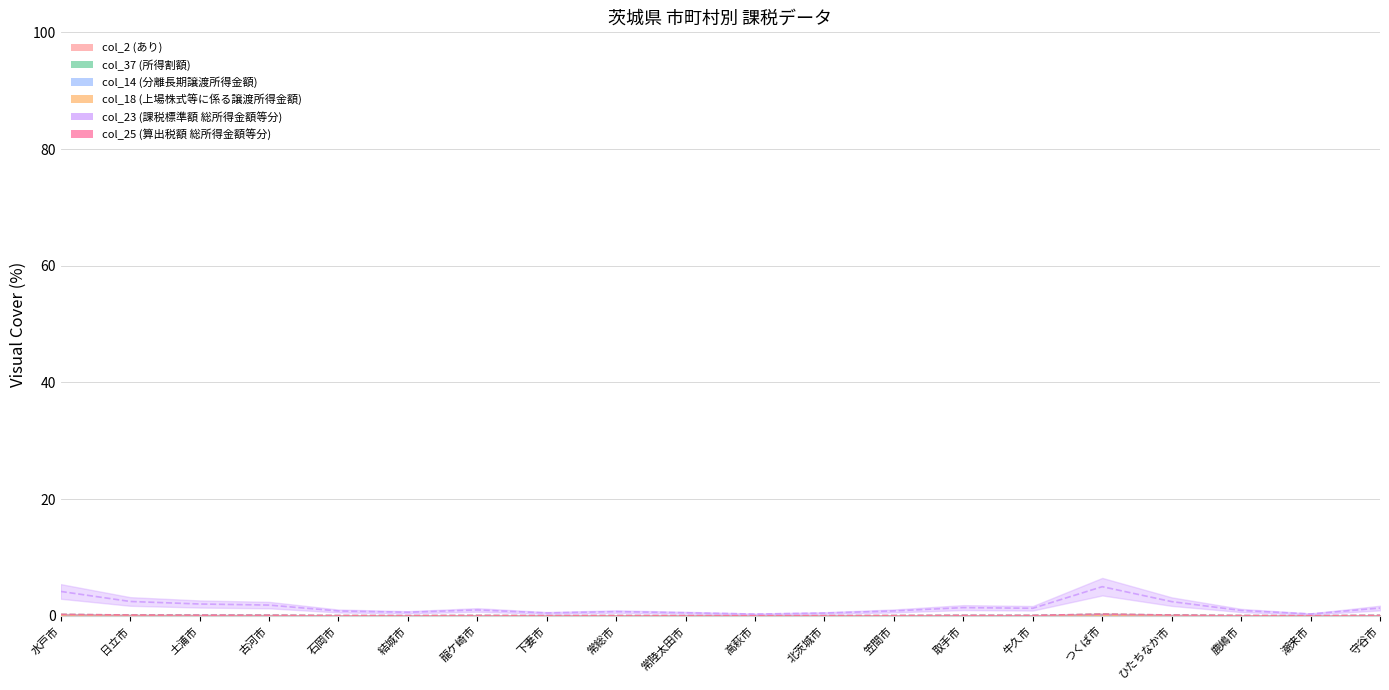

Is the value of col_25 (算出税額 総所得金額等分) at 下妻市 greater than the value of col_18 (上場株式等に係る譲渡所得金額) at つくば市?

Yes